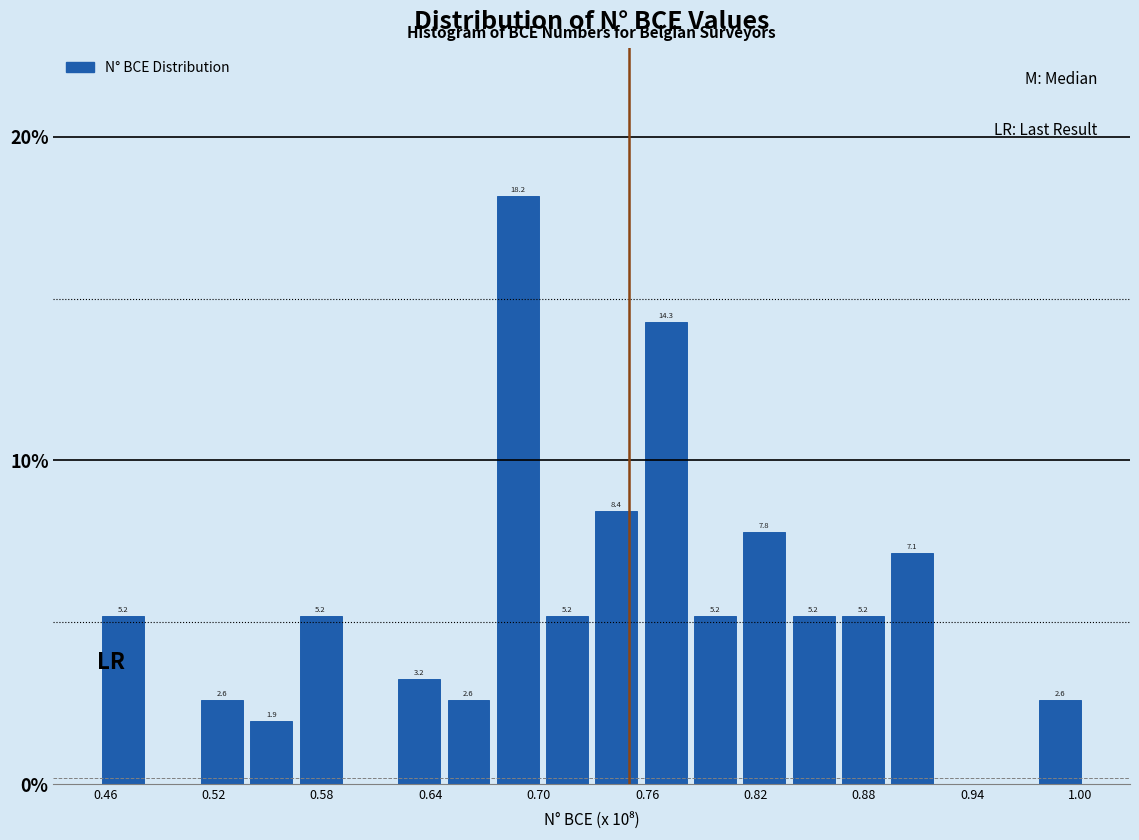

Read against the x-axis, roughly where is the centre of the tallest bar?

0.69